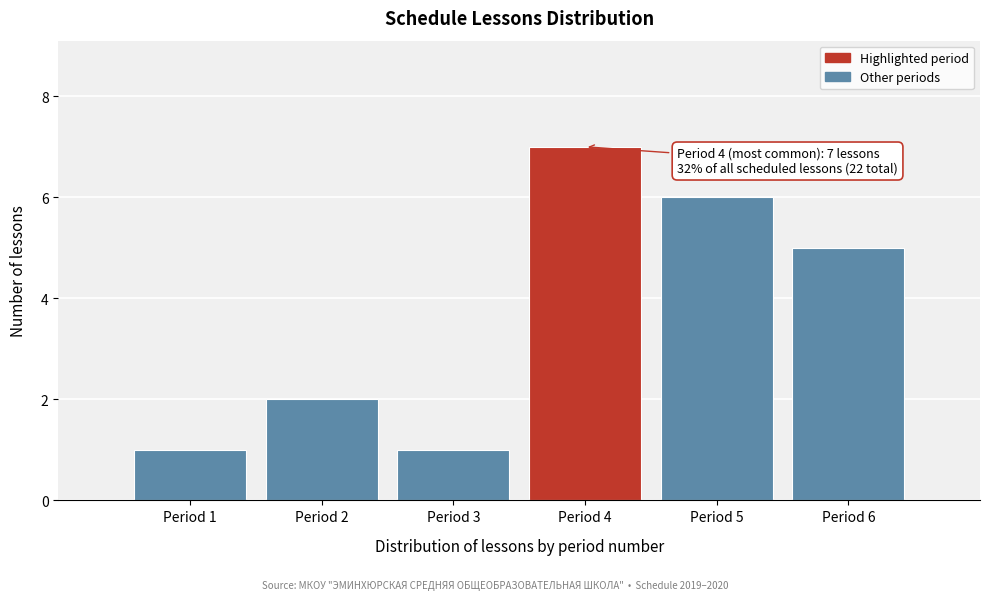

Reading left to right, what are all the values shown in this chart?

Period 1=1	Period 2=2	Period 3=1	Period 4=7	Period 5=6	Period 6=5